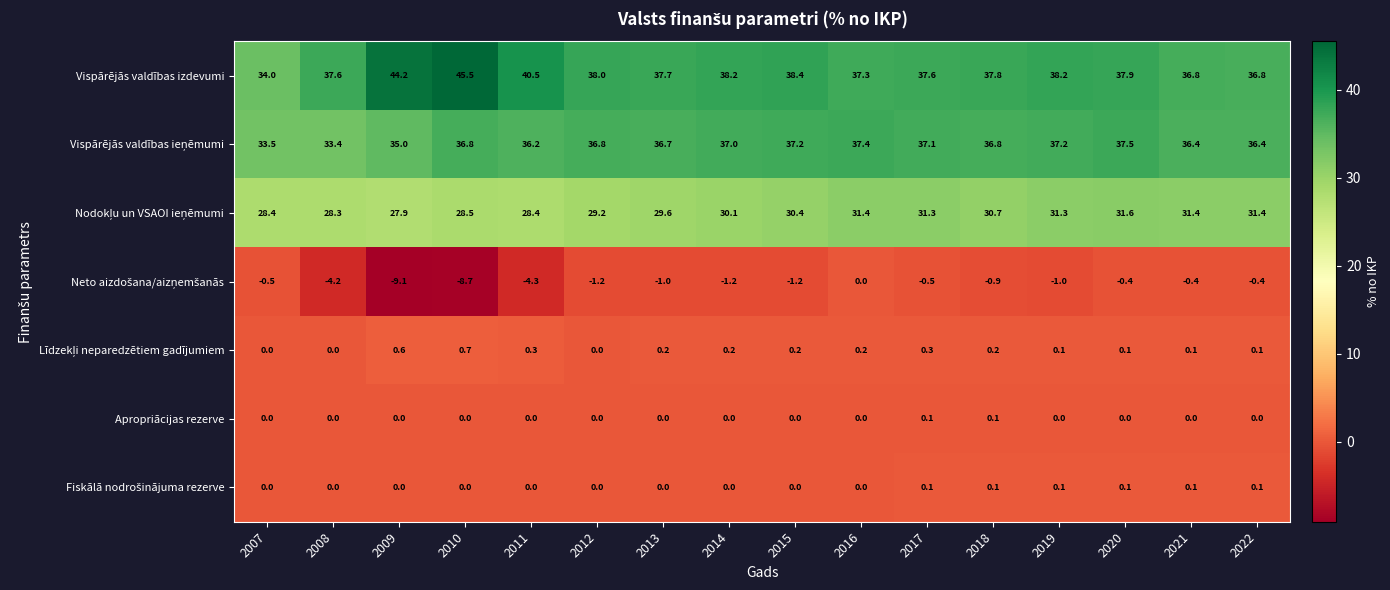

What is the average value of the Vispārējās valdības izdevumi series?

38.5